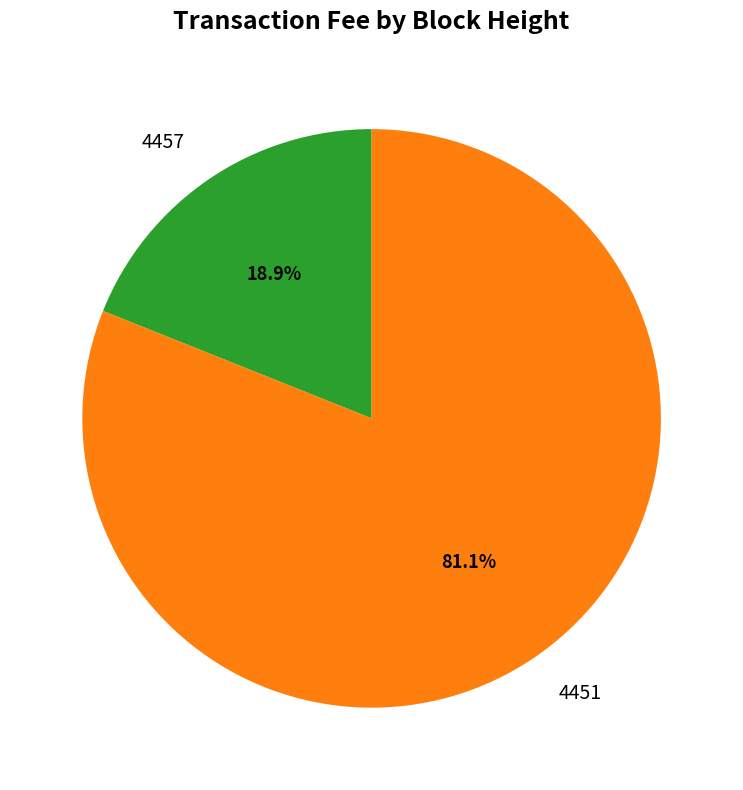

Between 4451 and 4457, which is larger?

4451